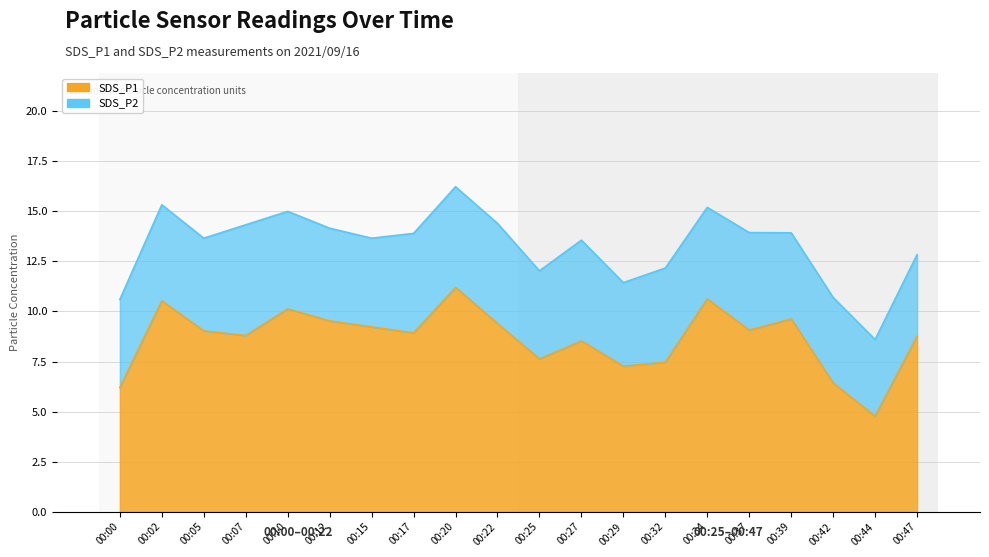

How many categories are shown in the chart?

20